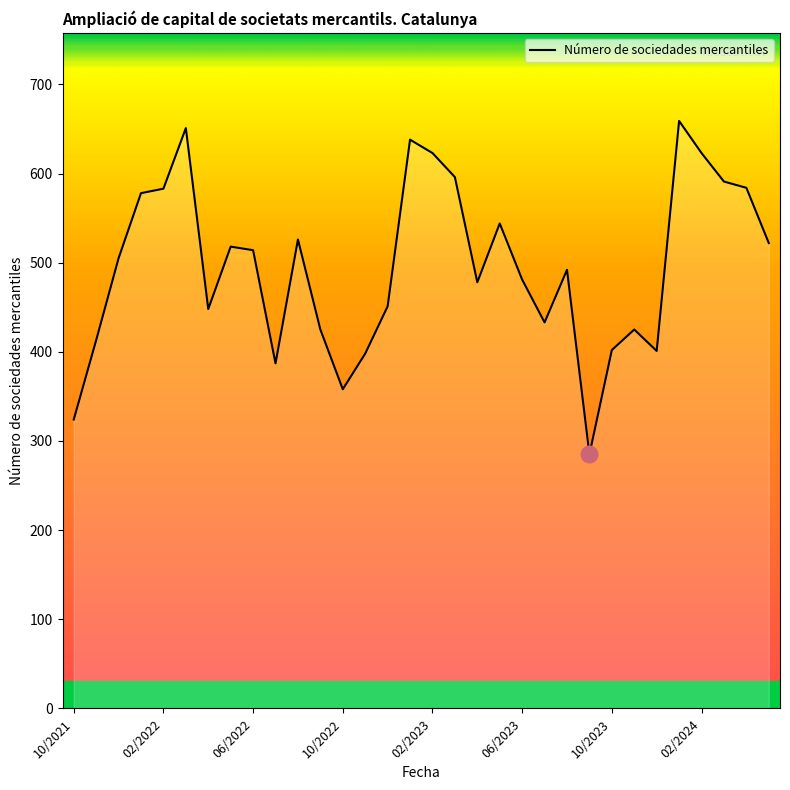

What is the maximum value shown in the chart?

659